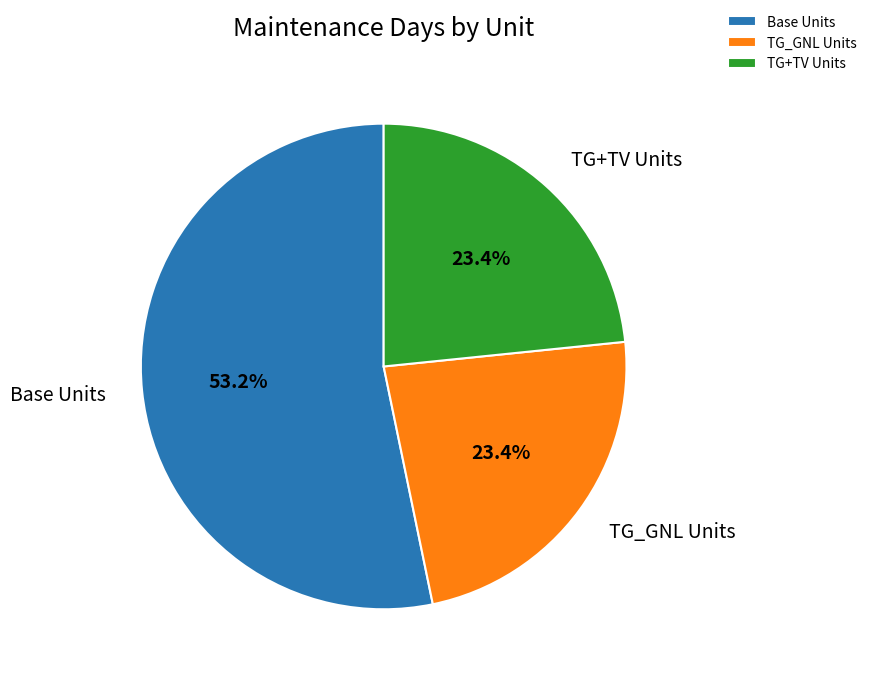

Count the number of slices in the pie.

3